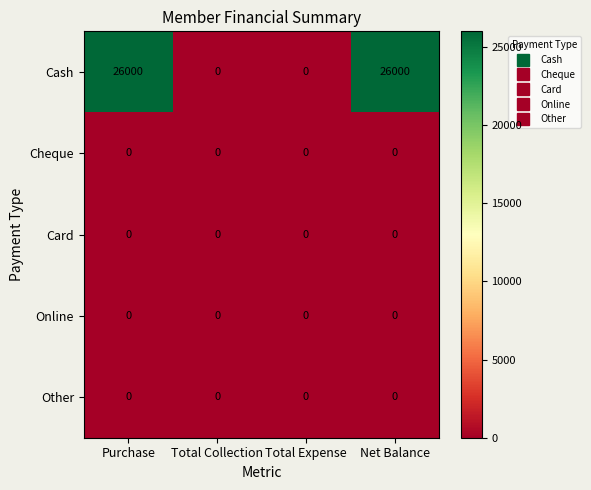

Reading right to left, extract all data points from this chart.

Cash: 26000	0	0	26000
Cheque: 0	0	0	0
Card: 0	0	0	0
Online: 0	0	0	0
Other: 0	0	0	0